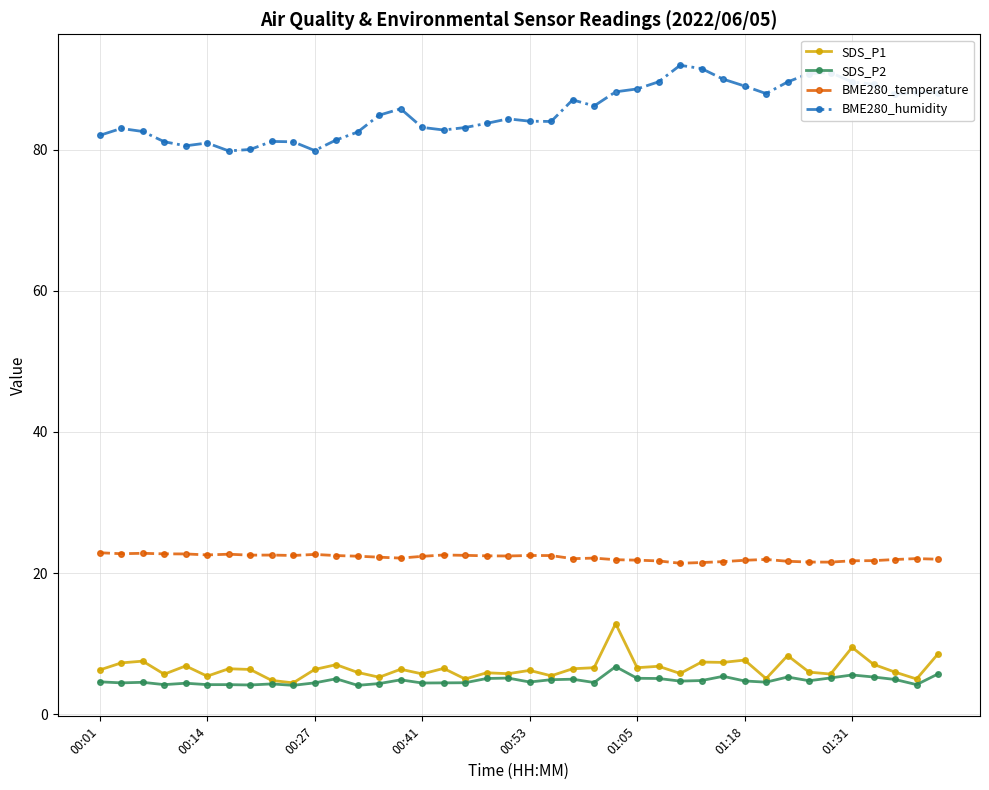

True or false: SDS_P2 and BME280_humidity cross at least once.

False